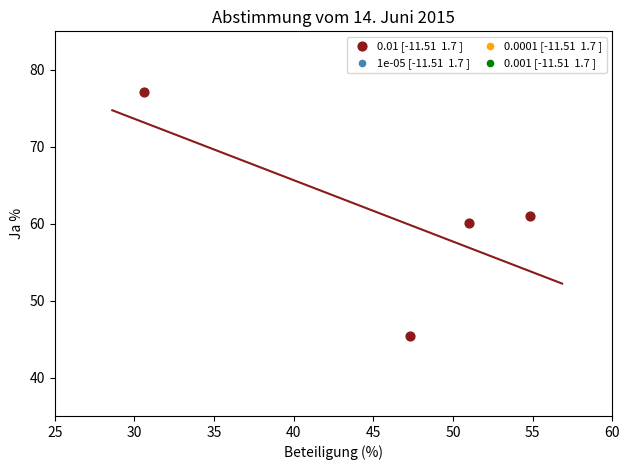

What is the range of Y values (max minus min)?

31.7